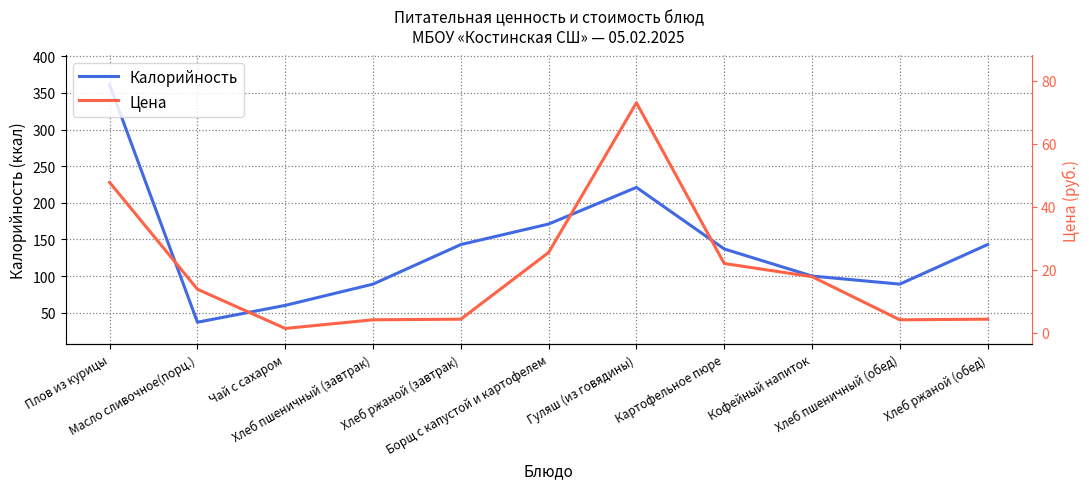

How many series are shown in this chart?

2